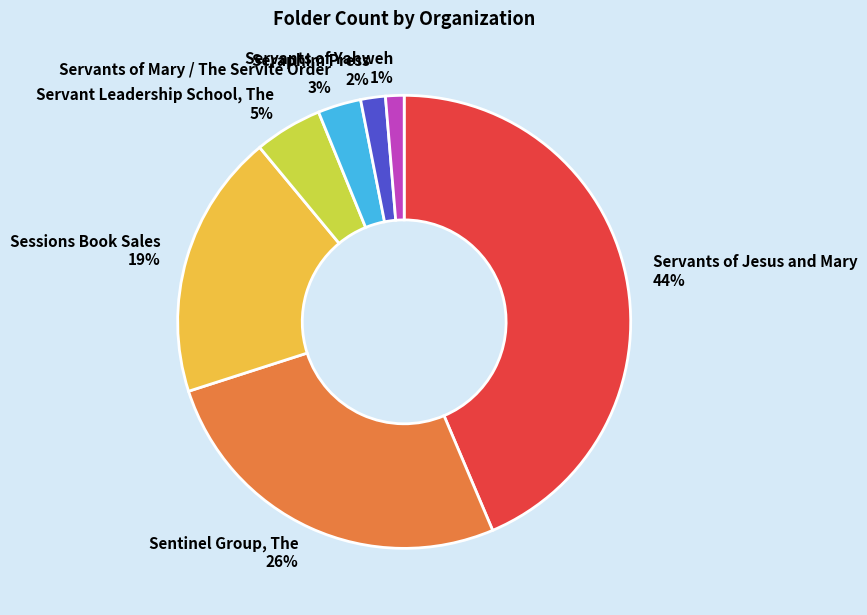

Rank the categories by value from lowest to highest.

Servants of Yahweh, Seraphim Press, Servants of Mary / The Servite Order, Servant Leadership School, The, Sessions Book Sales, Sentinel Group, The, Servants of Jesus and Mary